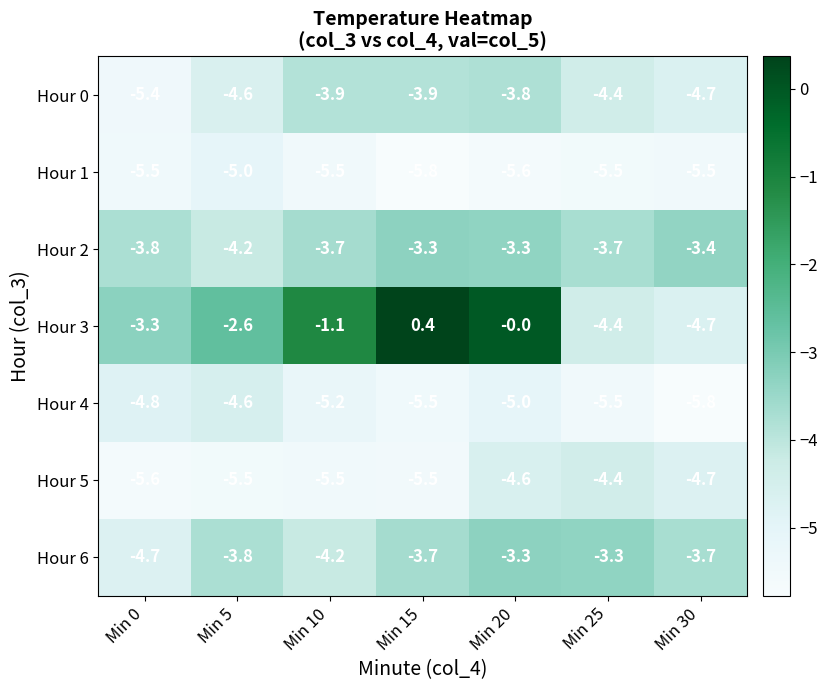

How many series are shown in this chart?

7